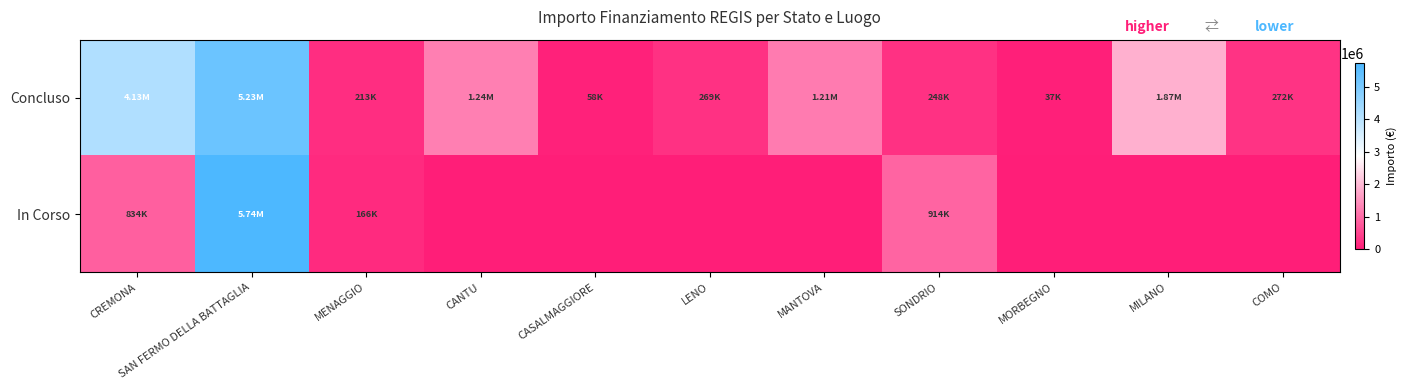

Reading left to right, what are all the values shown in this chart?

Concluso: CREMONA=4132595.6	SAN FERMO DELLA BATTAGLIA=5234015.0	MENAGGIO=212514.4	CANTU=1242450.0	CASALMAGGIORE=57564.0	LENO=269021.9	MANTOVA=1206048.8	SONDRIO=247700.0	MORBEGNO=36600.0	MILANO=1866366.7	COMO=271682.5
In Corso: CREMONA=833874.0	SAN FERMO DELLA BATTAGLIA=5742257.7	MENAGGIO=165553.7	CANTU=0.0	CASALMAGGIORE=0.0	LENO=0.0	MANTOVA=0.0	SONDRIO=914000.0	MORBEGNO=0.0	MILANO=0.0	COMO=0.0